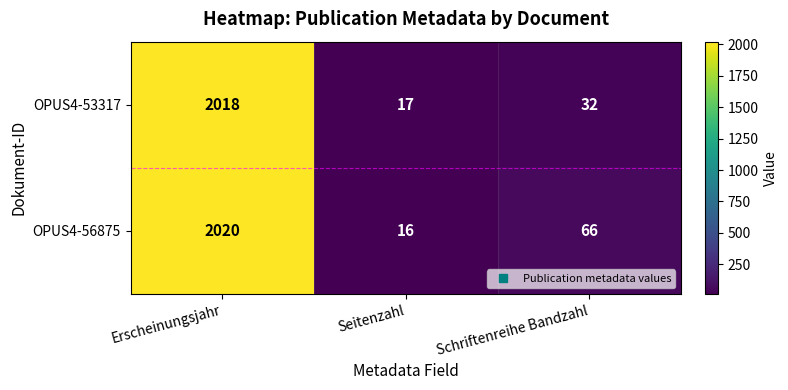

The value of OPUS4-53317 at Seitenzahl is 17. True or false?

True